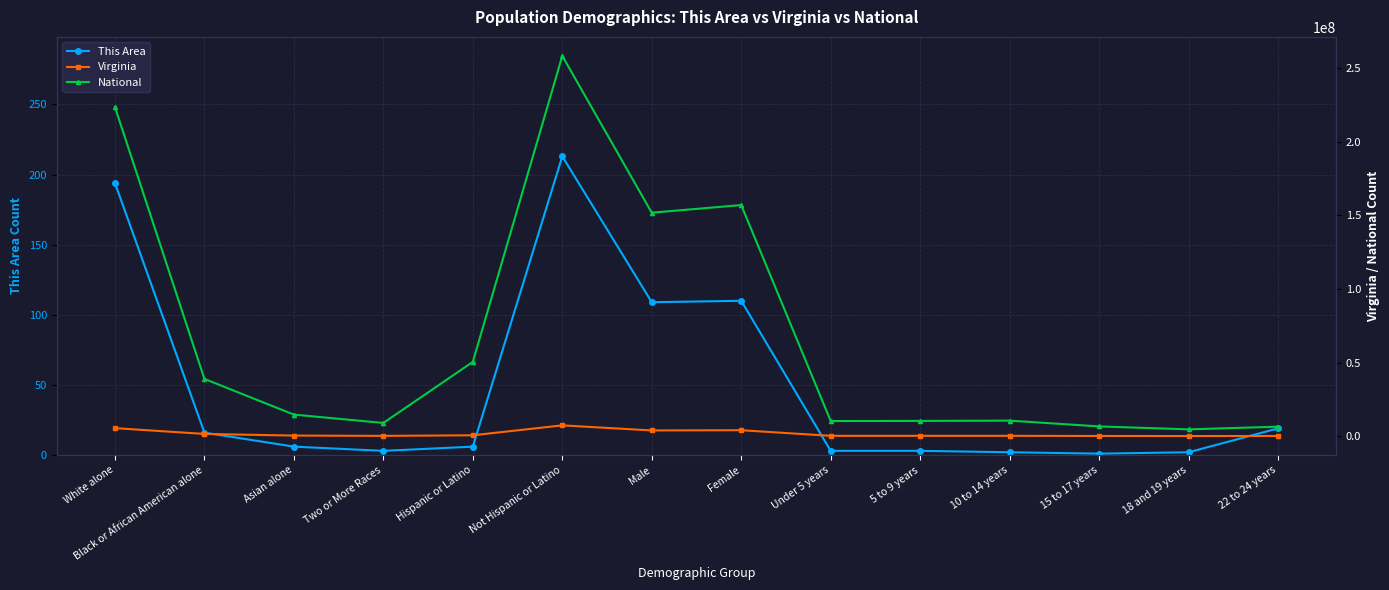

True or false: This Area and Virginia intersect in this chart.

False